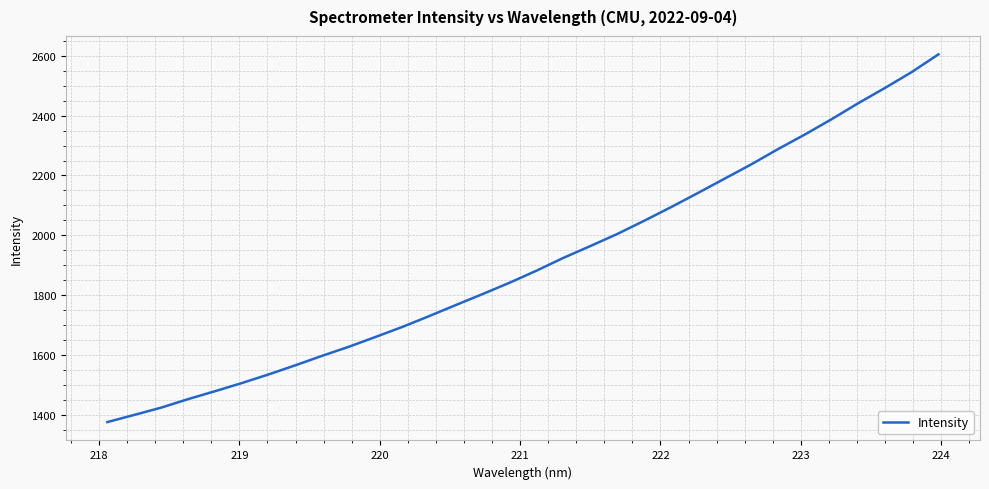

What is the maximum value shown in the chart?

2604.8